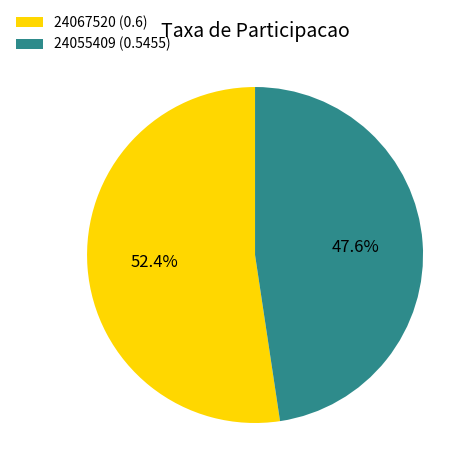

Combined, what portion of the pie is 24055409 and 24067520?

100.0%